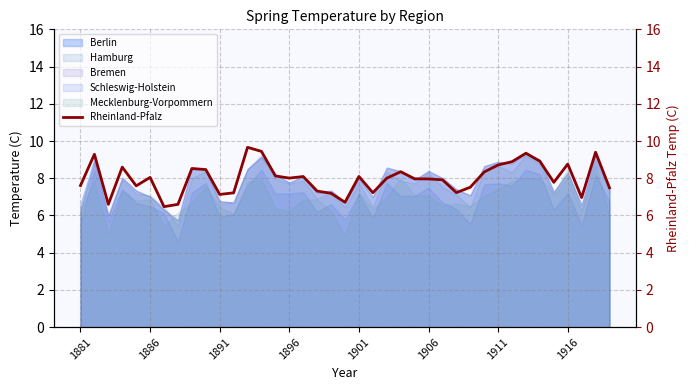

What is the lowest value of the Berlin series?

5.7